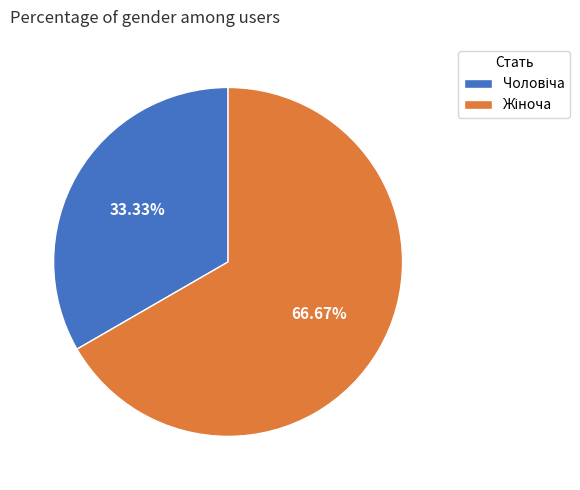

Is there a majority slice in this chart?

Yes